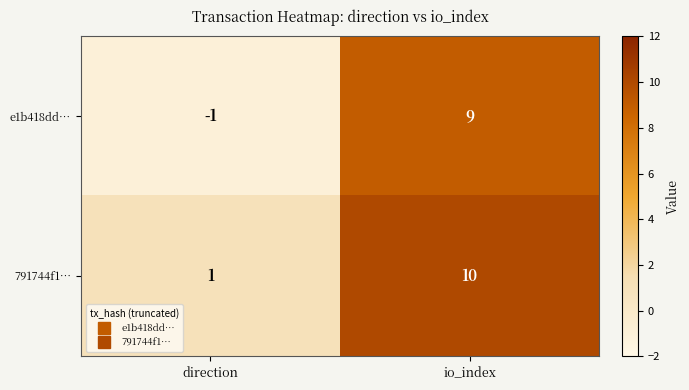

List the series in order of their peak value, lowest first.

e1b418dd…, 791744f1…